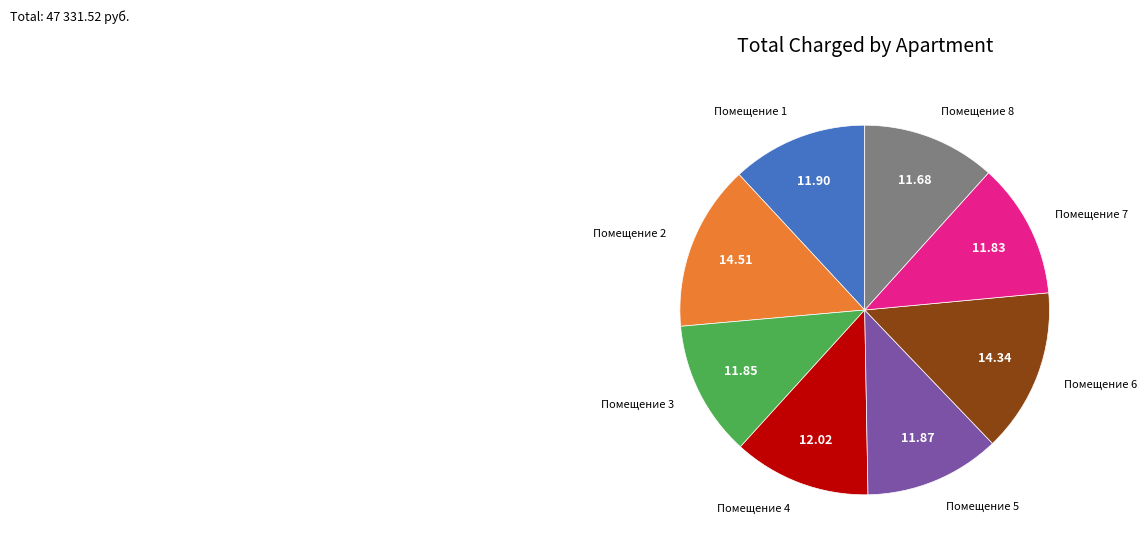

Does Помещение 4 represent more than half of the total?

No